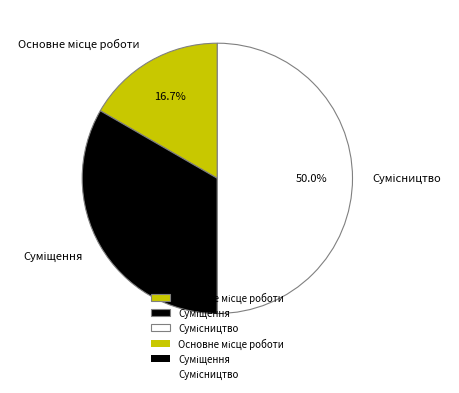

To the nearest percent, what portion does Основне місце роботи represent?

17%